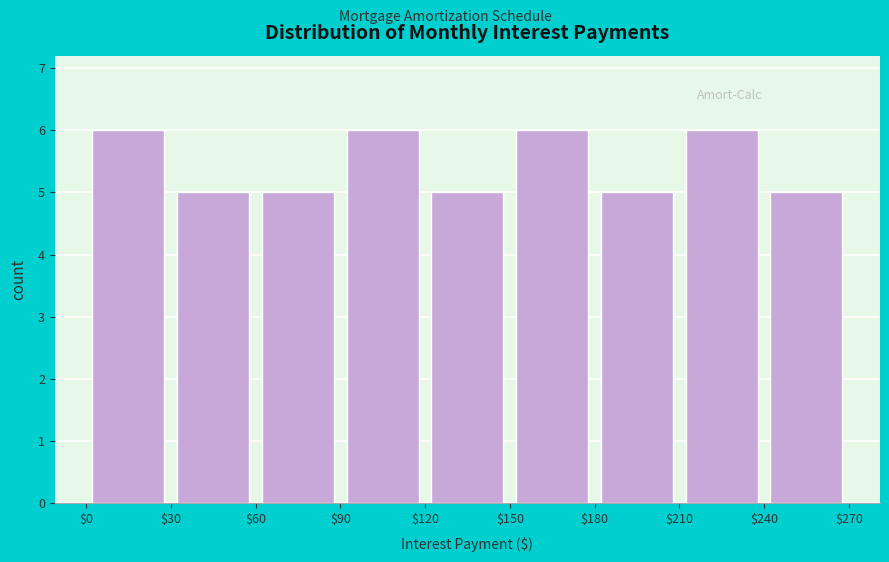

Reading left to right, list every bar in this chart as the range it spans on the x-axis followed by its height. The values are not printed on the chart, so give them approximately, as read against the axis.

$0 to $30: 6
$30 to $60: 5
$60 to $90: 5
$90 to $120: 6
$120 to $150: 5
$150 to $180: 6
$180 to $210: 5
$210 to $240: 6
$240 to $270: 5